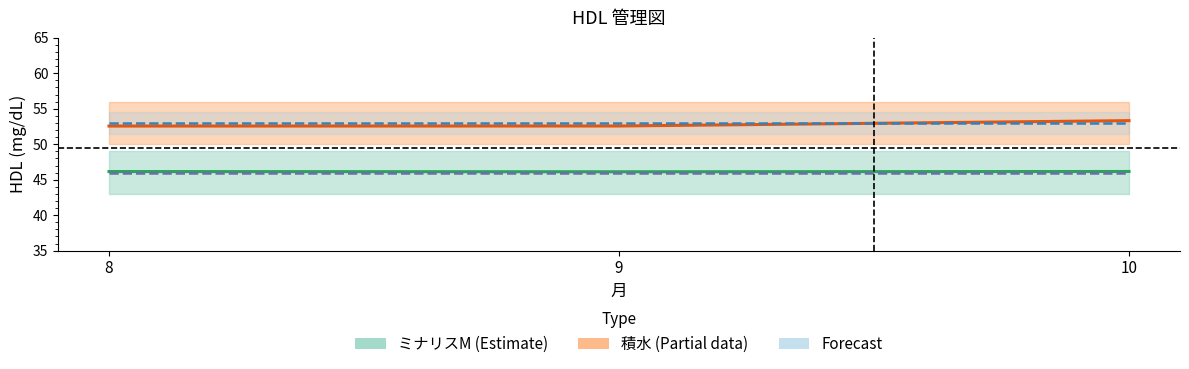

The value of ミナリスM平均 at 10 is 20.5. True or false?

False